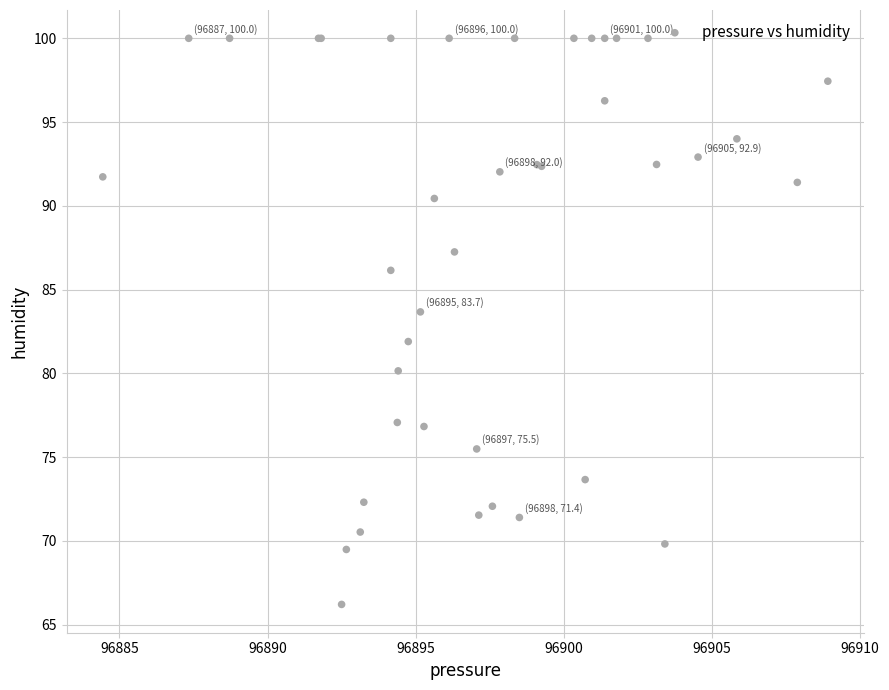

What Y value in the scatter plot is closest to 83?

83.7